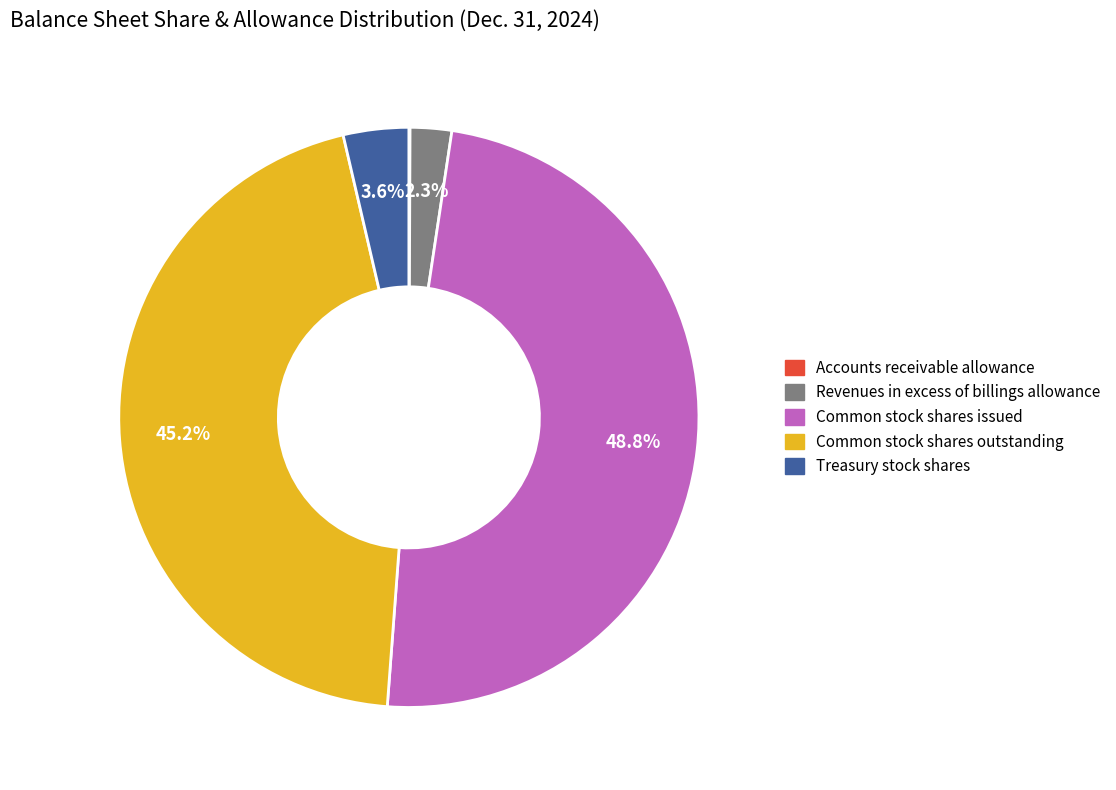

Which slice is the largest?

Common stock shares issued